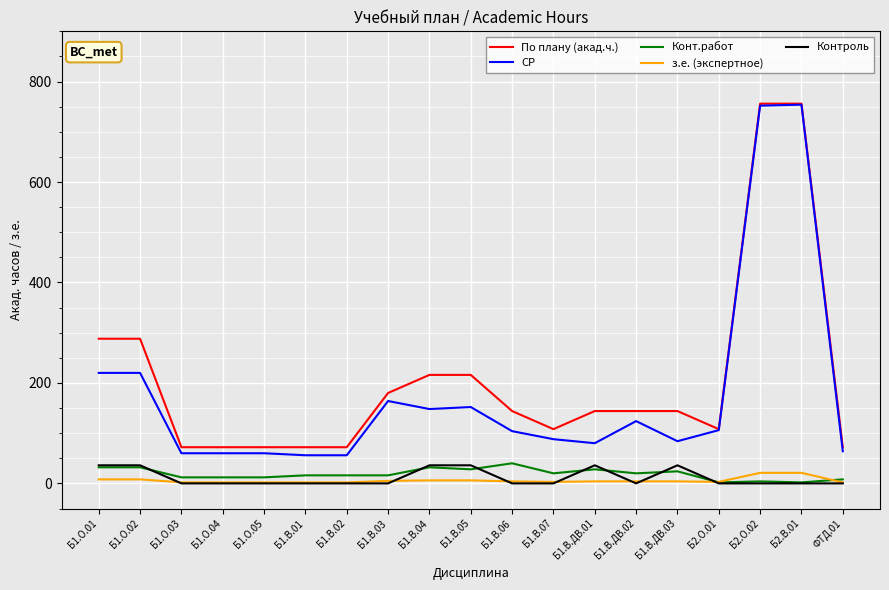

What are all the series names shown in the legend?

По плану (акад.ч.), СР, Конт.работ, з.е. (экспертное), Контроль